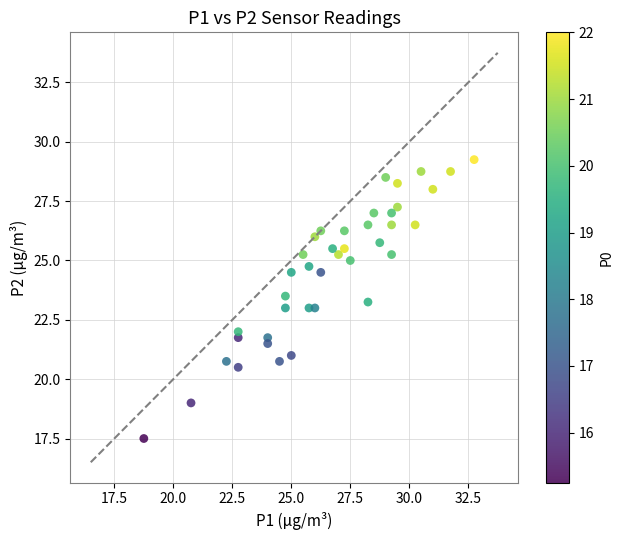

What is the range of X values (max minus min)?

14.0